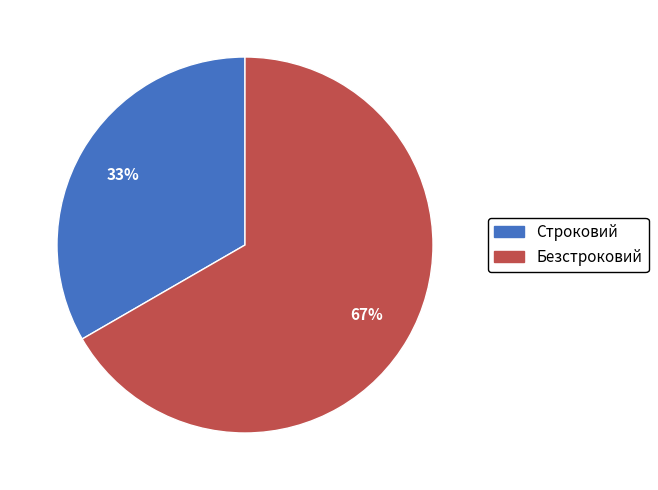

Do Безстроковий and Строковий together represent more than half of the pie?

Yes